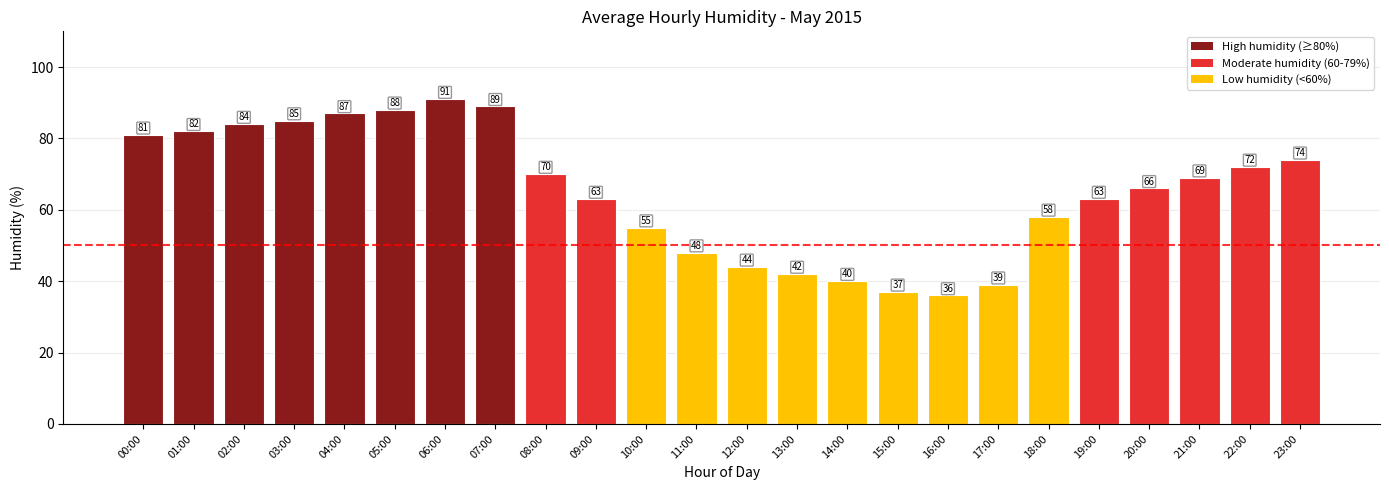

Does the chart contain stacked bars?

No